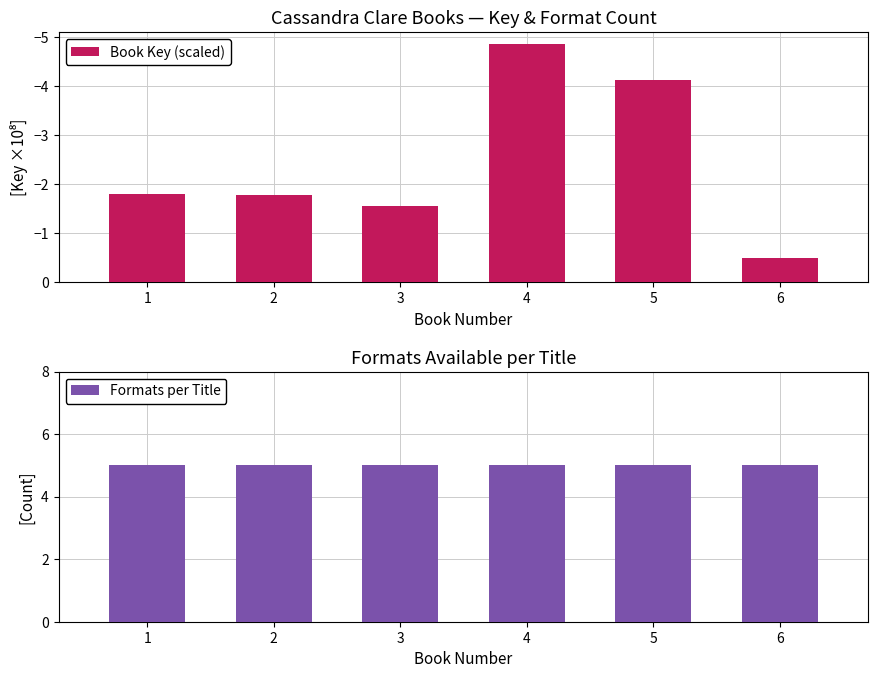

What is the maximum value shown in the chart?

5.0